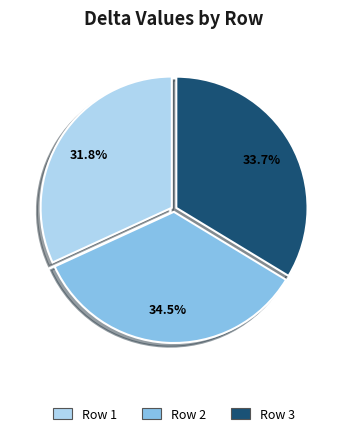

Rank the categories by value from highest to lowest.

Row 2, Row 3, Row 1